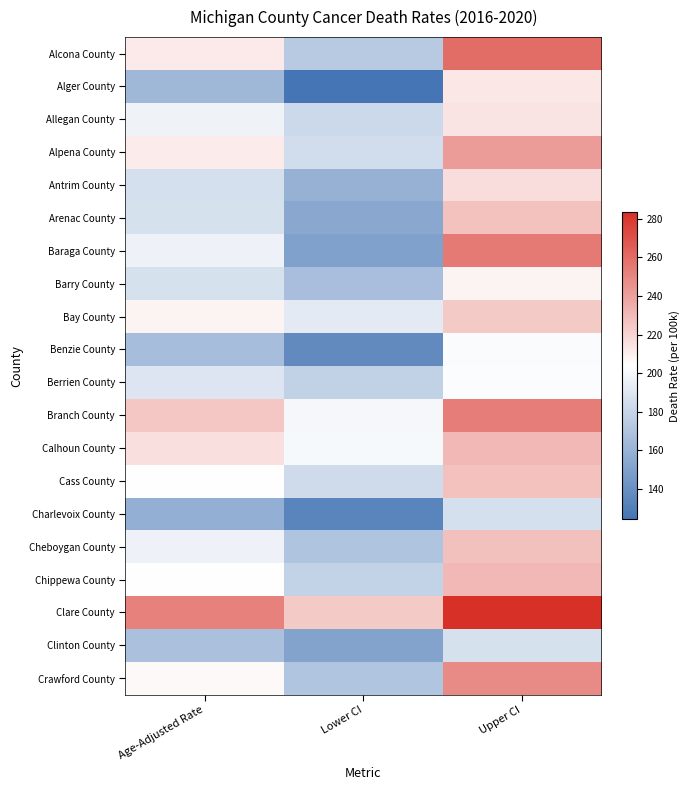

Reading right to left, transcribe all the data shown in this chart.

Alcona County: Upper CI=259.7	Lower CI=173.6	Age-Adjusted Rate=211.4
Alger County: Upper CI=213.1	Lower CI=124.3	Age-Adjusted Rate=163.1
Allegan County: Upper CI=213.9	Lower CI=182.3	Age-Adjusted Rate=197.6
Alpena County: Upper CI=241.2	Lower CI=184.0	Age-Adjusted Rate=210.9
Antrim County: Upper CI=216.5	Lower CI=159.7	Age-Adjusted Rate=186.0
Arenac County: Upper CI=227.1	Lower CI=153.6	Age-Adjusted Rate=187.0
Baraga County: Upper CI=254.3	Lower CI=150.3	Age-Adjusted Rate=196.4
Barry County: Upper CI=208.0	Lower CI=166.7	Age-Adjusted Rate=186.5
Bay County: Upper CI=224.3	Lower CI=192.3	Age-Adjusted Rate=207.8
Benzie County: Upper CI=201.7	Lower CI=137.1	Age-Adjusted Rate=166.5
Berrien County: Upper CI=202.1	Lower CI=177.3	Age-Adjusted Rate=189.4
Branch County: Upper CI=253.0	Lower CI=199.9	Age-Adjusted Rate=225.2
Calhoun County: Upper CI=230.6	Lower CI=200.7	Age-Adjusted Rate=215.2
Cass County: Upper CI=227.0	Lower CI=183.6	Age-Adjusted Rate=204.3
Charlevoix County: Upper CI=186.4	Lower CI=133.5	Age-Adjusted Rate=158.0
Cheboygan County: Upper CI=228.0	Lower CI=169.8	Age-Adjusted Rate=196.9
Chippewa County: Upper CI=231.0	Lower CI=178.5	Age-Adjusted Rate=203.4
Clare County: Upper CI=283.4	Lower CI=223.9	Age-Adjusted Rate=252.1
Clinton County: Upper CI=186.8	Lower CI=151.5	Age-Adjusted Rate=168.4
Crawford County: Upper CI=248.2	Lower CI=170.9	Age-Adjusted Rate=206.0